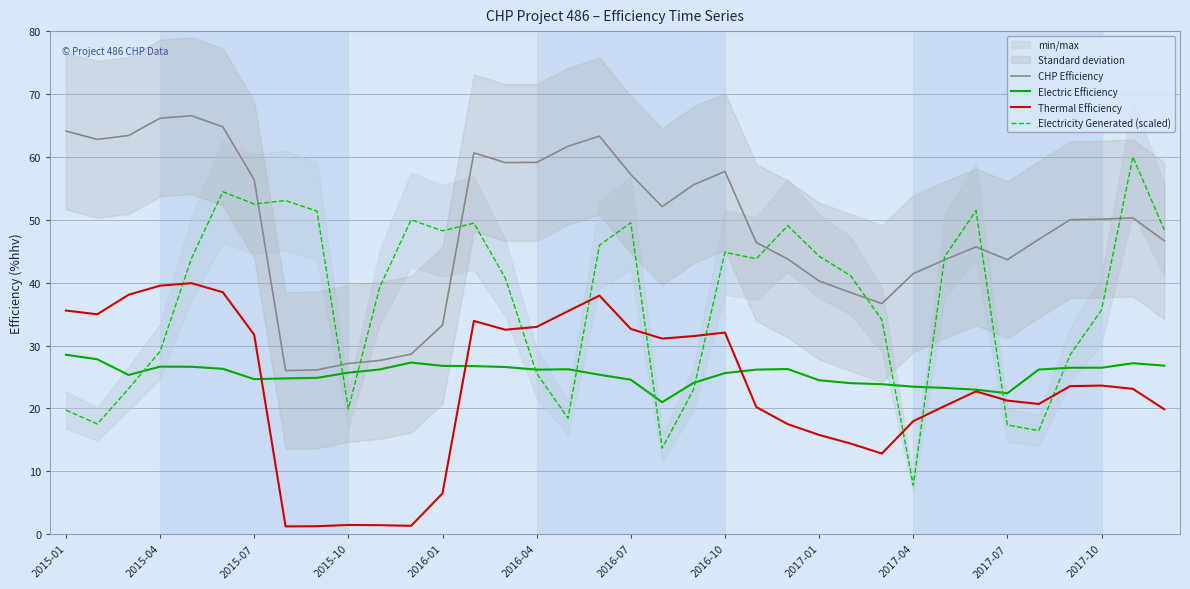

True or false: CHP Efficiency and Thermal Efficiency intersect in this chart.

False